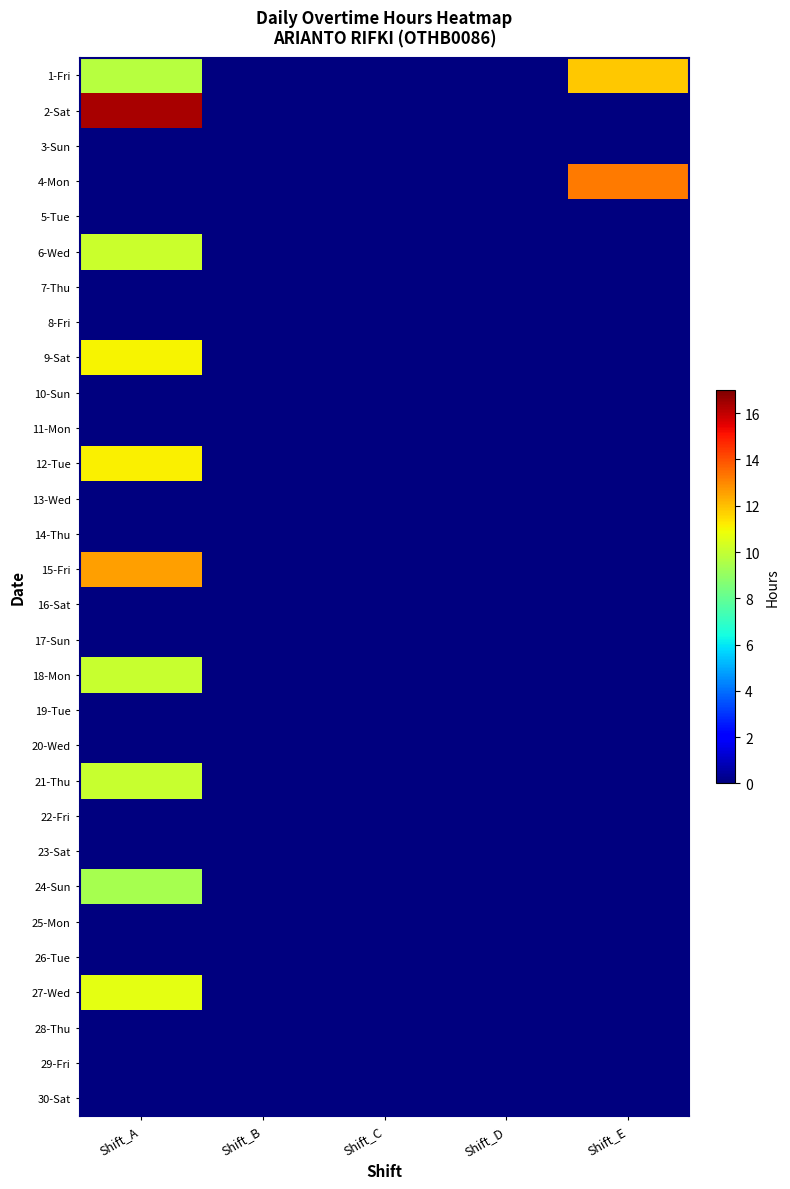

What is the greatest value displayed?

16.3